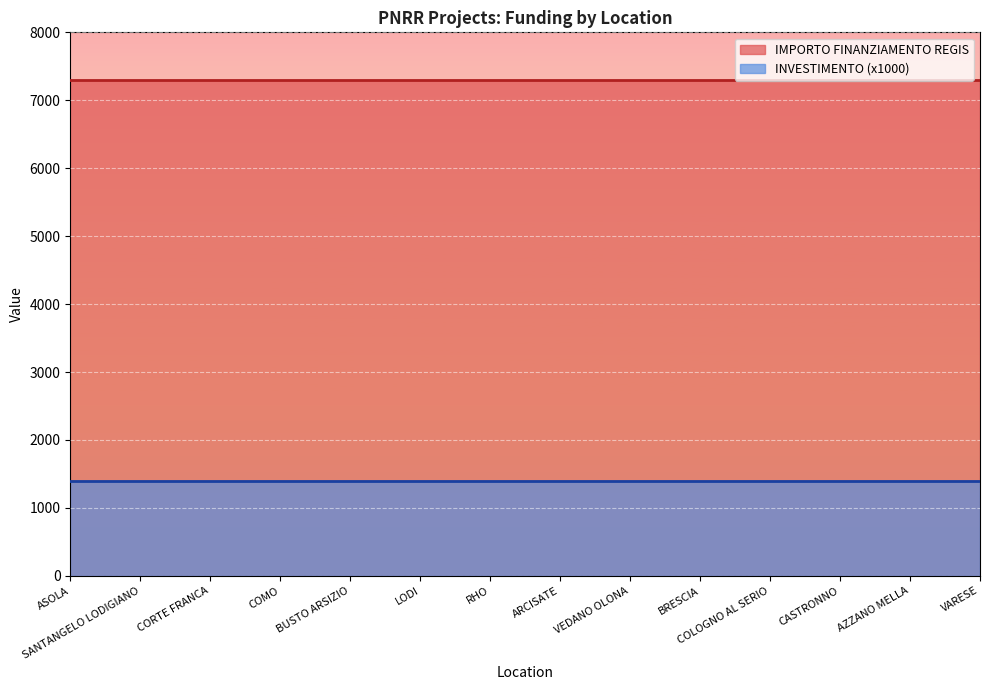

True or false: INVESTIMENTO has more than 2 points higher than both neighbors.

False